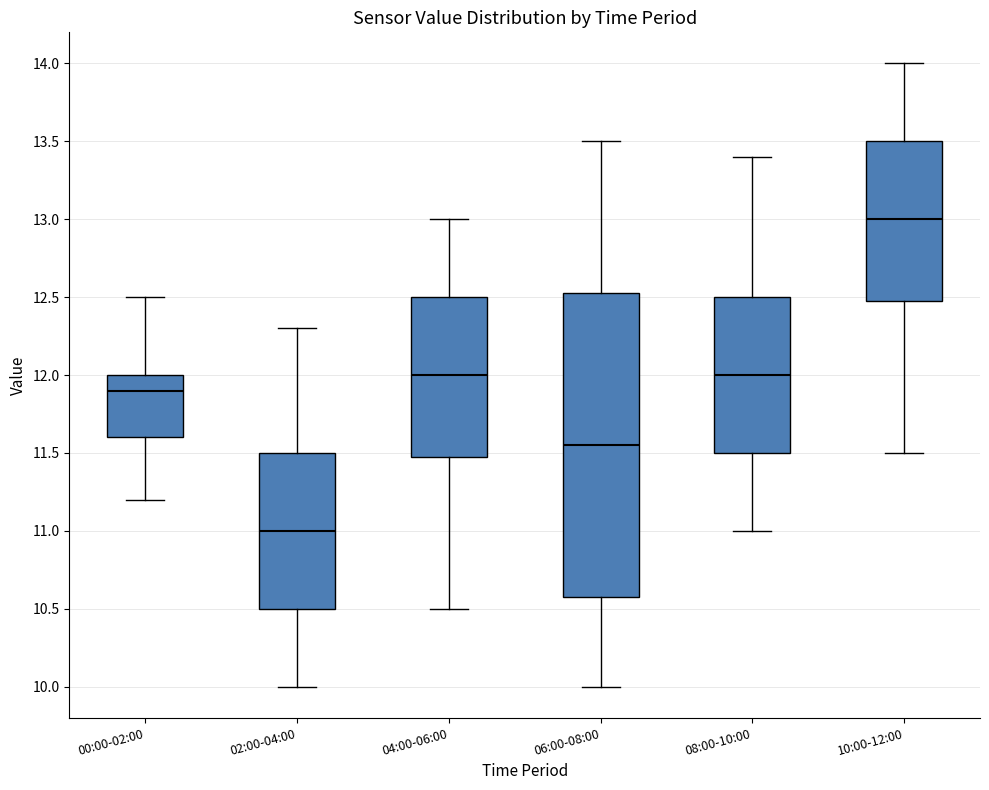

Which box's median line is the lowest?

02:00-04:00